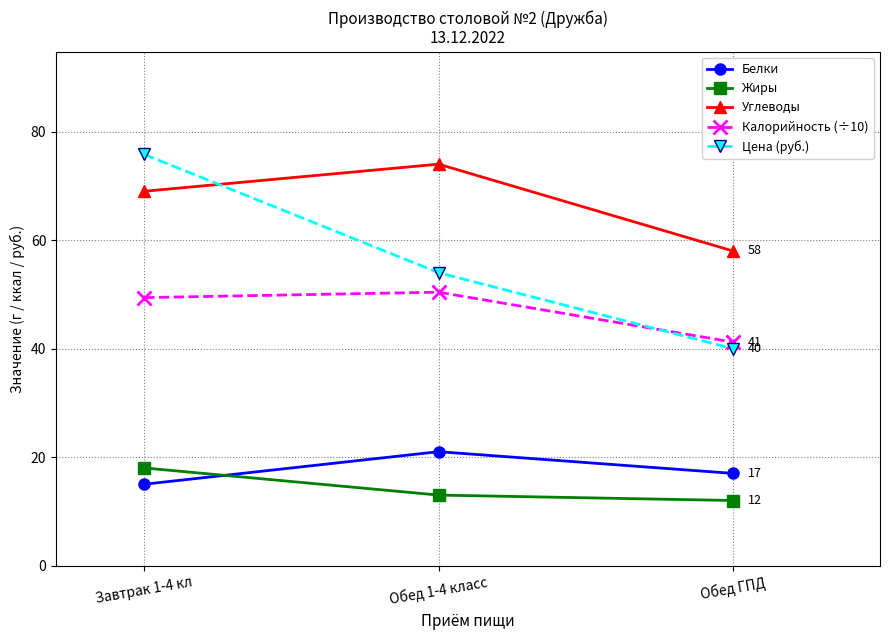

What is the total value across all series at Обед 1-4 класс?

212.4